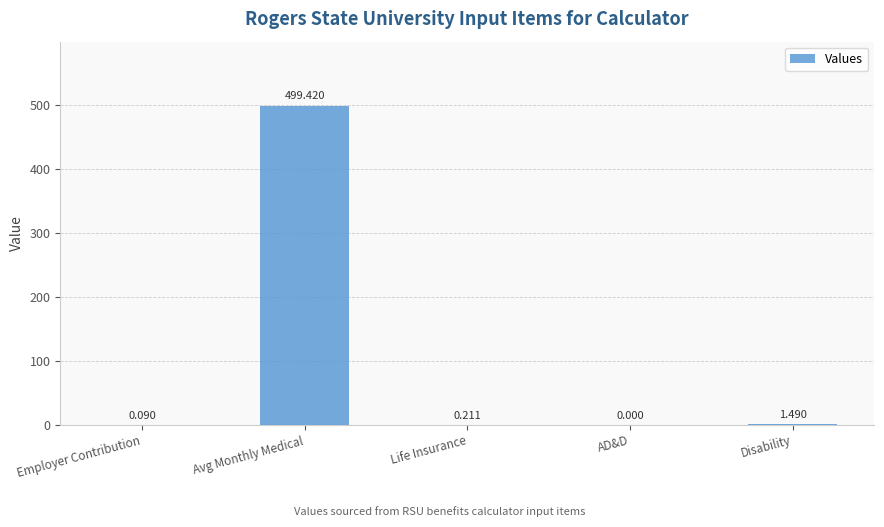

Between Disability and Life Insurance, which is larger?

Disability